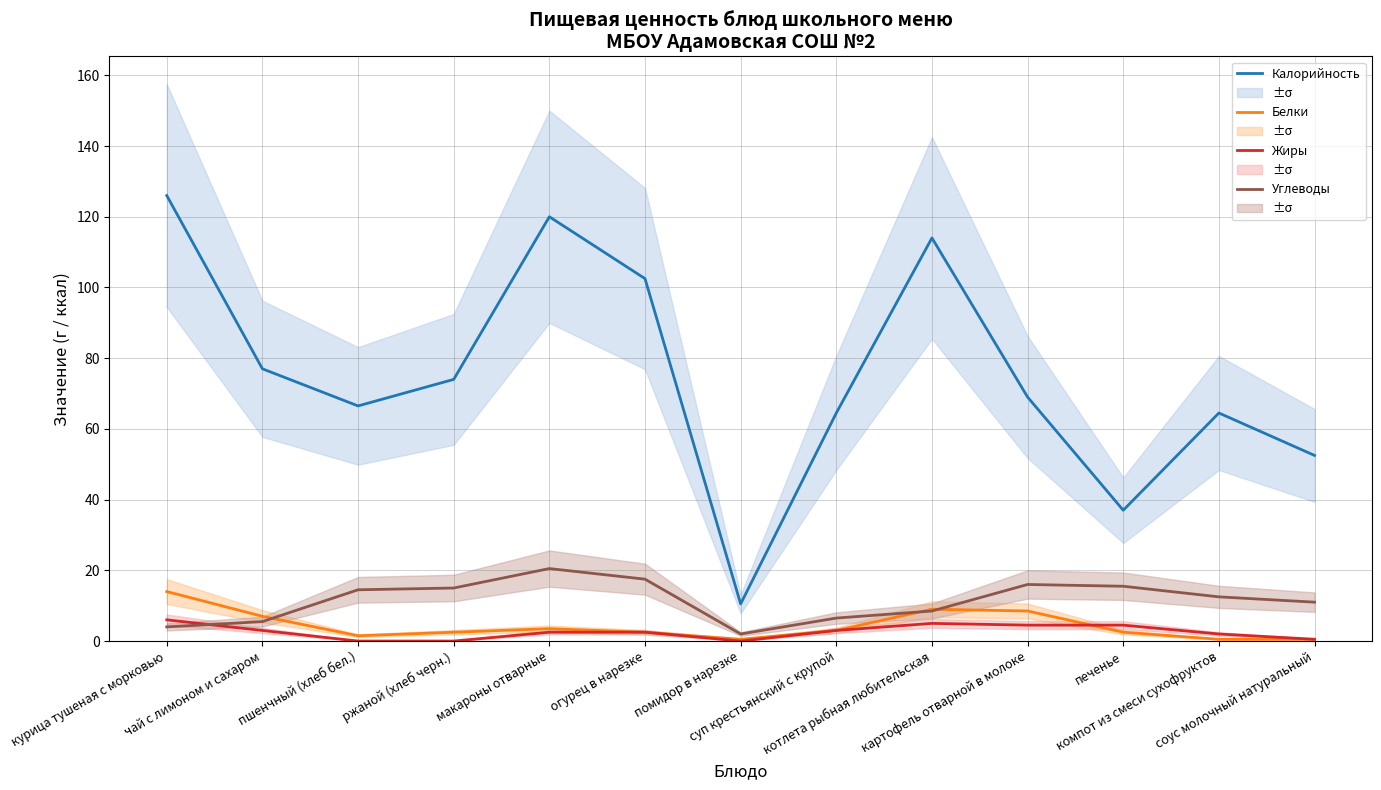

Read the Белки value at курица тушеная с морковью.

14.0